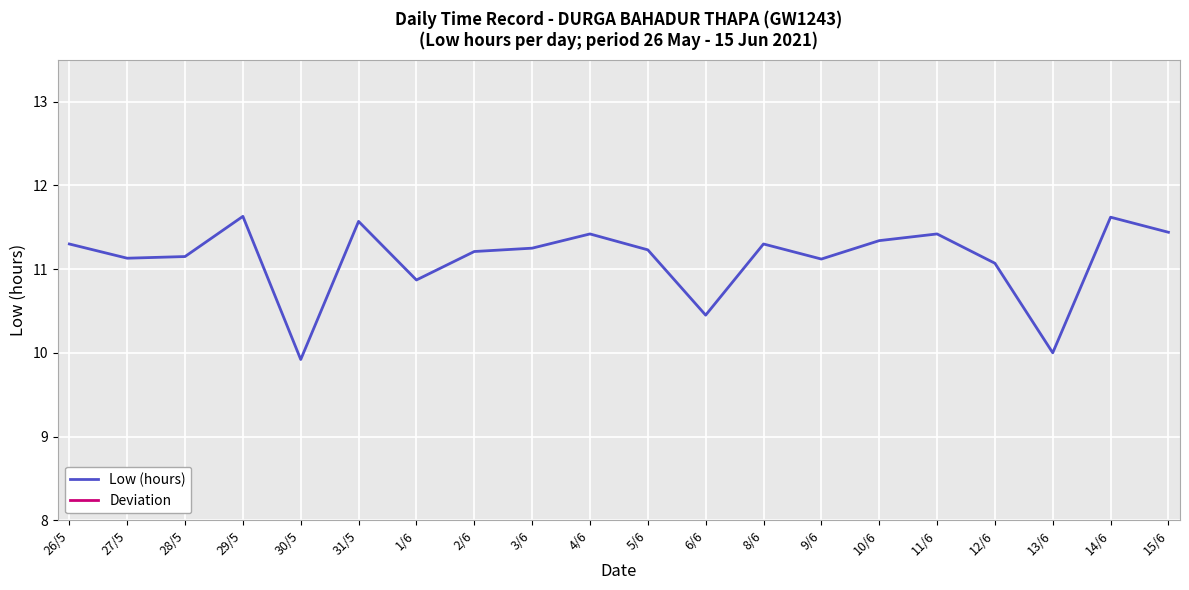

True or false: Deviation and Low (hours) cross at least once.

False